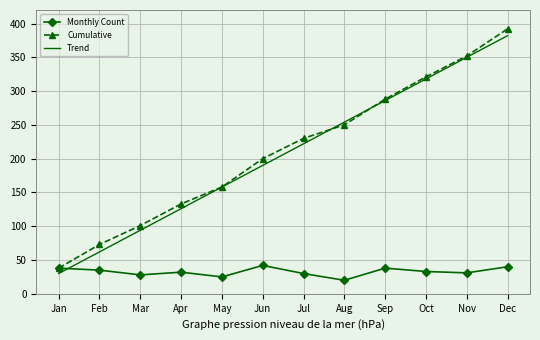

How many intersections are there between Monthly Count and Trend?

1